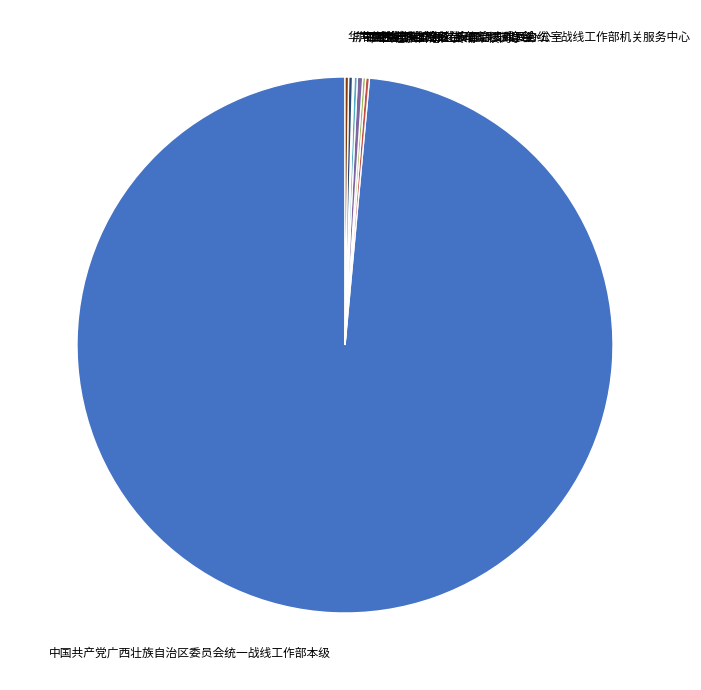

Is there a majority slice in this chart?

Yes